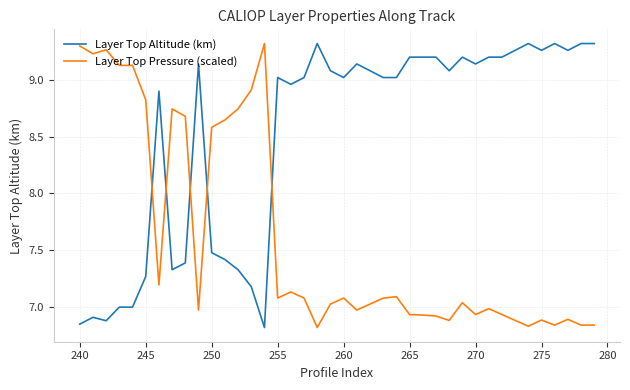

Which series has the largest total across all categories?

Layer Top Altitude (km)